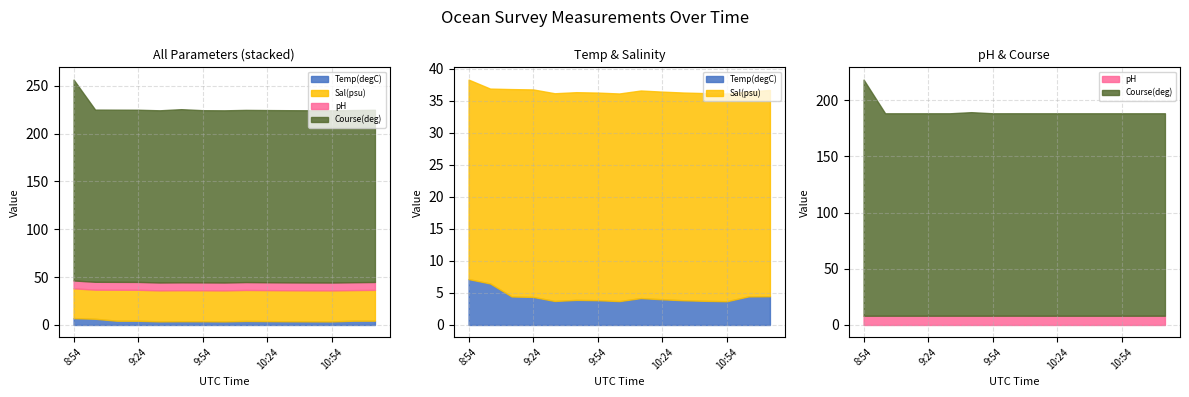

How many distinct data groups are displayed?

4